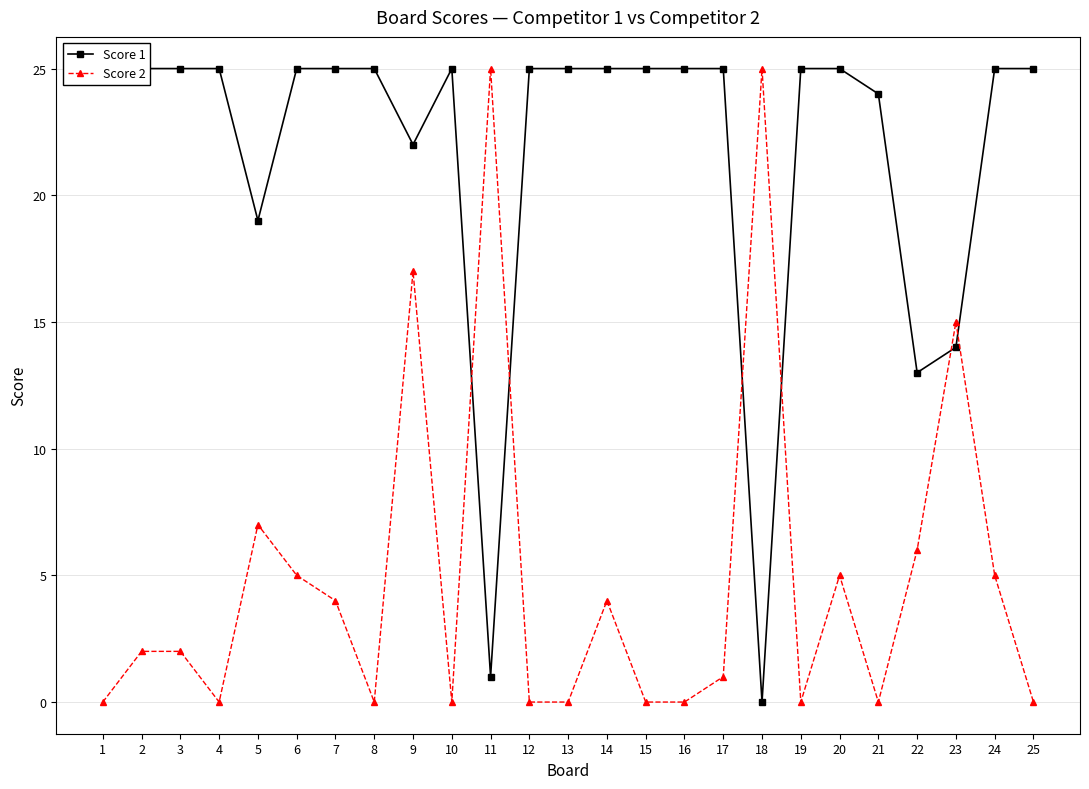

What is the difference between the maximum and minimum values in the Score 1 series?

25